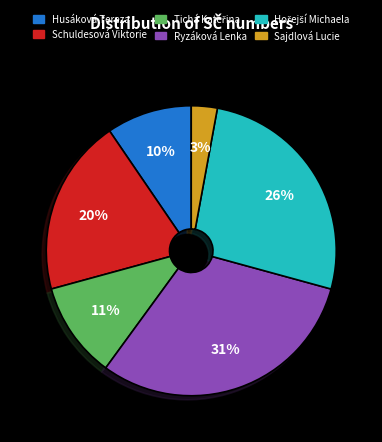

How many segments does this pie chart have?

6